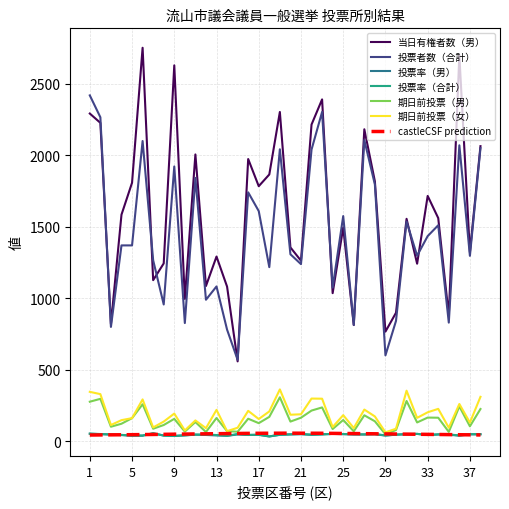

Reading left to right, transcribe all the data shown in this chart.

当日有権者数（男）: 1=2290.0	2=2225.0	3=818.0	4=1583.0	5=1806.0	6=2750.0	7=1125.0	8=1242.0	9=2627.0	10=994.0	11=2004.0	12=1084.0	13=1290.0	14=1080.0	15=557.0	16=1972.0	17=1782.0	18=1864.0	19=2301.0	20=1354.0	21=1261.0	22=2213.0	23=2389.0	24=1034.0	25=1493.0	26=811.0	27=2180.0	28=1816.0	29=765.0	30=897.0	31=1554.0	32=1240.0	33=1714.0	34=1559.0	35=877.0	36=2698.0	37=1320.0	38=2062.0
投票者数（合計）: 1=2417.0	2=2264.0	3=798.0	4=1368.0	5=1368.0	6=2098.0	7=1264.0	8=955.0	9=1920.0	10=825.0	11=1840.0	12=988.0	13=1081.0	14=779.0	15=568.0	16=1739.0	17=1608.0	18=1216.0	19=2040.0	20=1306.0	21=1237.0	22=2038.0	23=2301.0	24=1073.0	25=1573.0	26=812.0	27=2105.0	28=1794.0	29=599.0	30=840.0	31=1535.0	32=1296.0	33=1433.0	34=1509.0	35=828.0	36=2068.0	37=1295.0	38=2048.0
投票率（男）: 1=51.0	2=48.1	3=44.9	4=41.6	5=36.9	6=37.6	7=53.2	8=38.5	9=35.4	10=39.4	11=44.5	12=42.4	13=39.2	14=36.6	15=46.0	16=42.3	17=43.4	18=31.9	19=43.9	20=46.2	21=48.0	22=43.2	23=46.9	24=49.8	25=48.0	26=45.5	27=45.9	28=47.4	29=38.2	30=44.5	31=46.9	32=50.1	33=42.2	34=45.7	35=43.6	36=38.1	37=46.4	38=46.6
投票率（合計）: 1=51.6	2=49.0	3=46.7	4=43.0	5=38.3	6=38.2	7=55.0	8=37.9	9=35.6	10=40.1	11=45.1	12=45.3	13=42.0	14=36.6	15=49.2	16=42.8	17=43.9	18=32.5	19=43.5	20=46.8	21=49.0	22=44.6	23=46.2	24=49.9	25=49.0	26=47.5	27=46.1	28=48.7	29=39.5	30=44.6	31=49.1	32=49.7	33=42.1	34=46.8	35=46.6	36=38.7	37=48.5	38=48.4
期日前投票（男）: 1=275.0	2=295.0	3=100.0	4=121.0	5=160.0	6=257.0	7=86.0	8=112.0	9=155.0	10=66.0	11=133.0	12=63.0	13=161.0	14=69.0	15=65.0	16=156.0	17=125.0	18=169.0	19=306.0	20=136.0	21=163.0	22=213.0	23=235.0	24=84.0	25=147.0	26=68.0	27=180.0	28=138.0	29=47.0	30=77.0	31=280.0	32=130.0	33=164.0	34=163.0	35=64.0	36=242.0	37=103.0	38=224.0
期日前投票（女）: 1=344.0	2=328.0	3=112.0	4=146.0	5=160.0	6=291.0	7=95.0	8=136.0	9=192.0	10=74.0	11=144.0	12=90.0	13=218.0	14=69.0	15=93.0	16=211.0	17=154.0	18=207.0	19=361.0	20=184.0	21=187.0	22=297.0	23=296.0	24=98.0	25=181.0	26=91.0	27=220.0	28=172.0	29=61.0	30=86.0	31=352.0	32=162.0	33=201.0	34=225.0	35=93.0	36=259.0	37=129.0	38=309.0